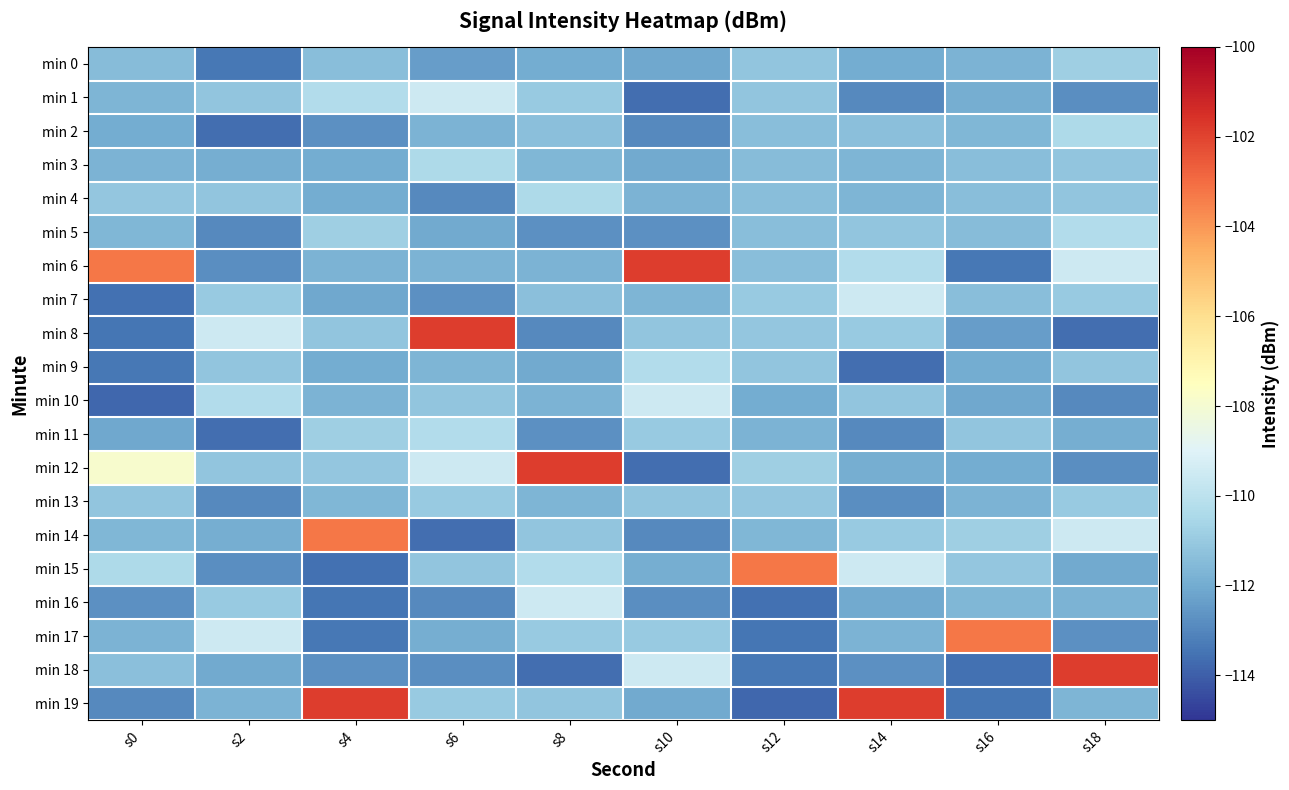

At how many categories does at least one series exceed -108?

9